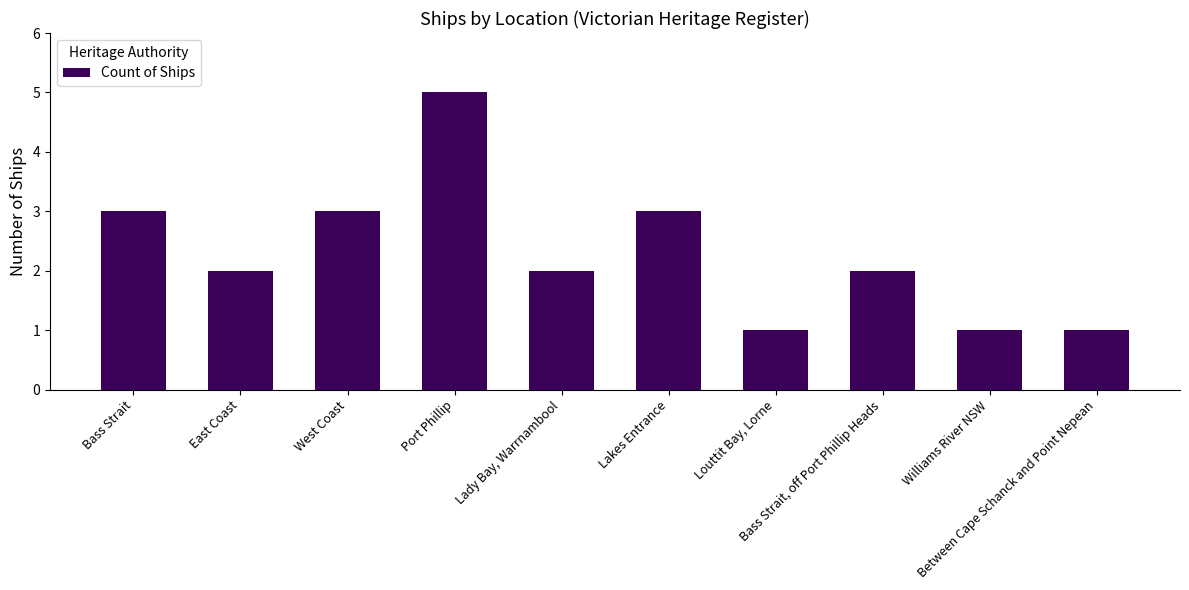

What is the change in value from Bass Strait, off Port Phillip Heads to Between Cape Schanck and Point Nepean?

-1